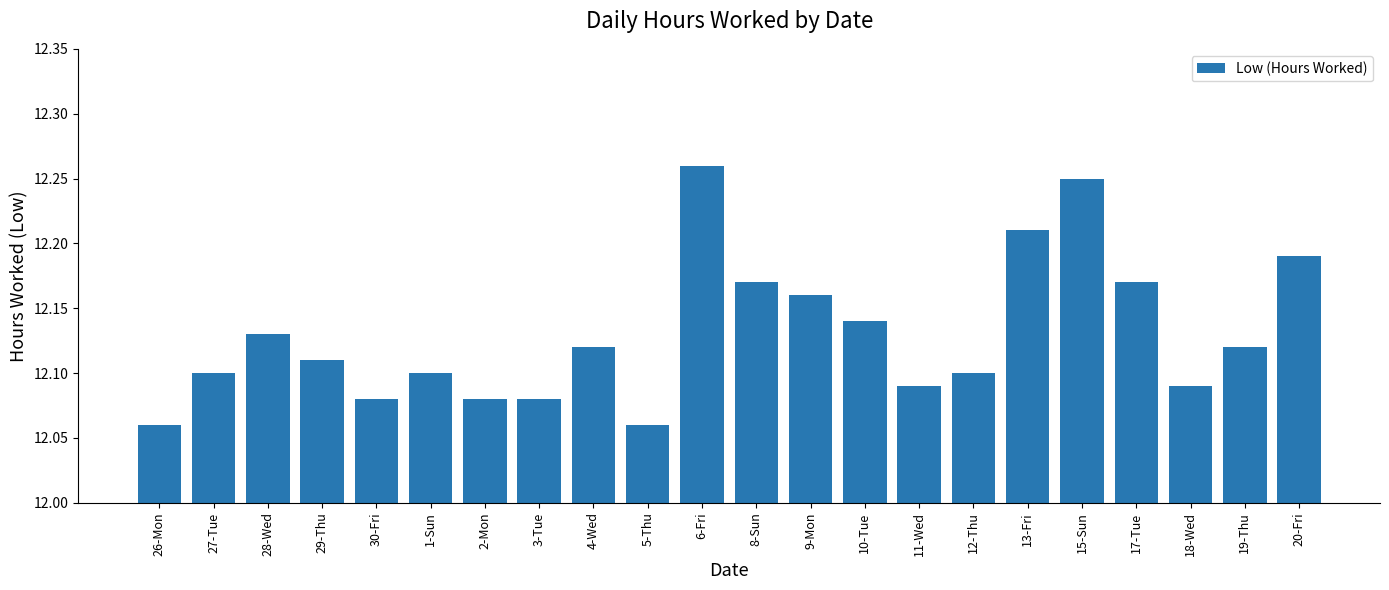

Does the chart contain stacked bars?

No